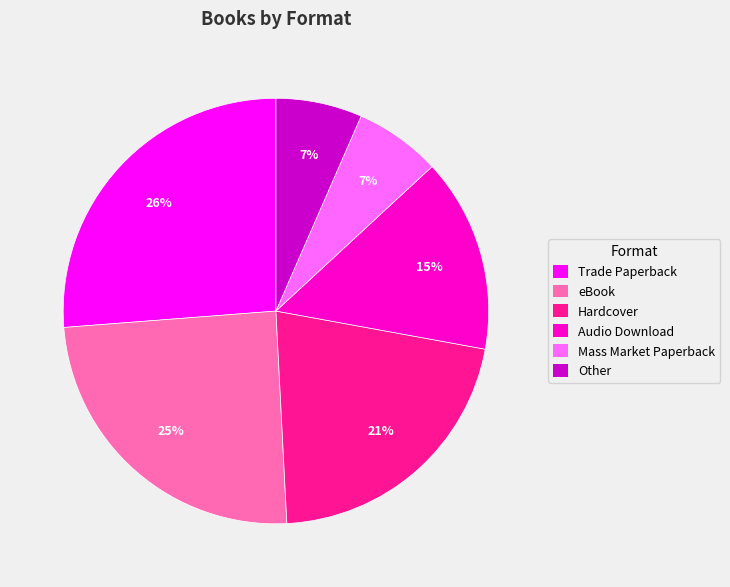

Which category has the biggest portion of the pie?

Trade Paperback